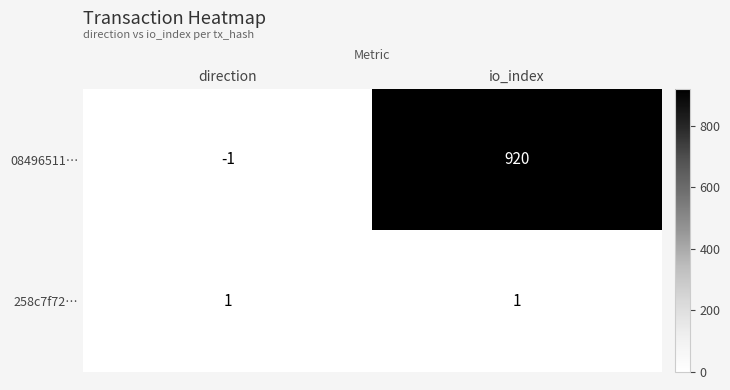

What is the minimum value shown in the chart?

-1